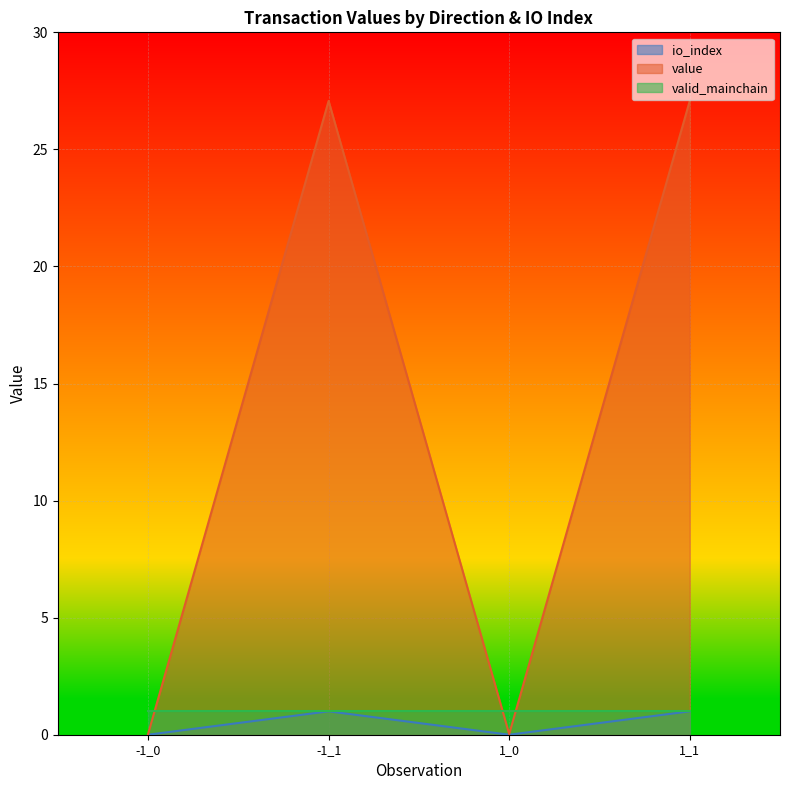

Is it true that io_index equals 0.0 at 1_0?

True